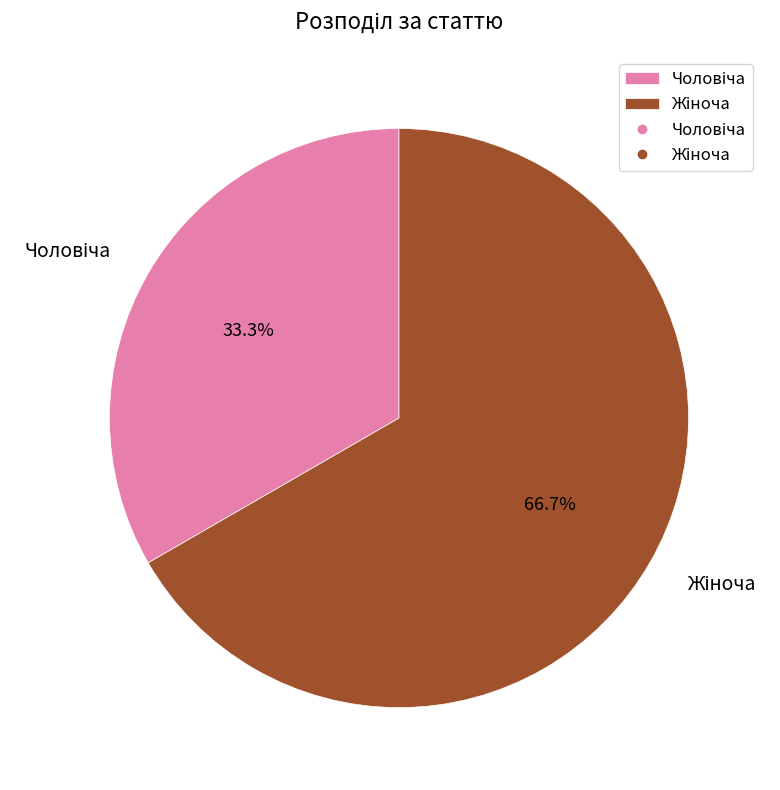

Approximately how many times larger is the value at Жіноча compared to Чоловіча?

2.0